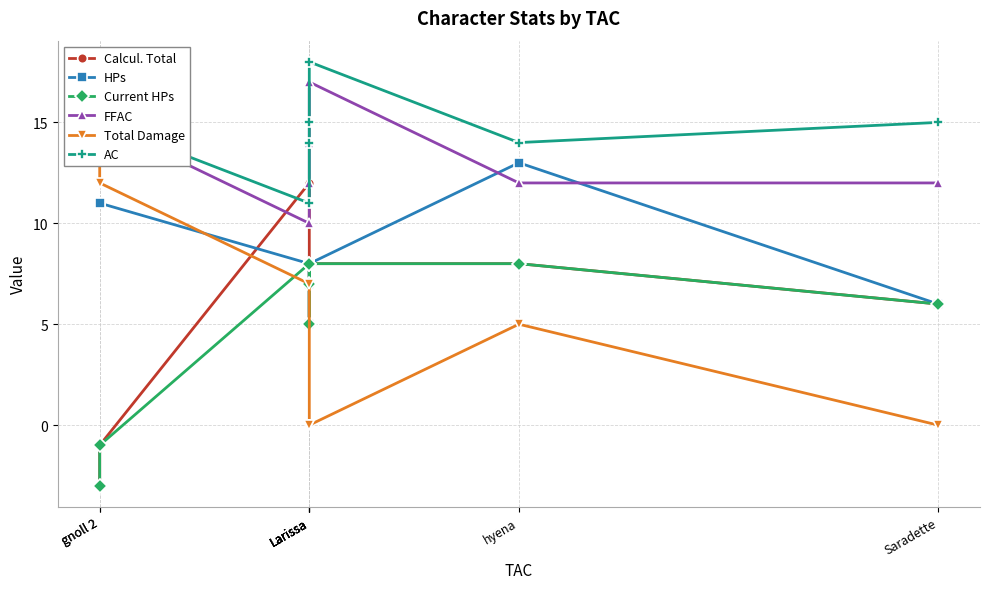

Which label corresponds to the smallest value in the chart?

gnoll 2